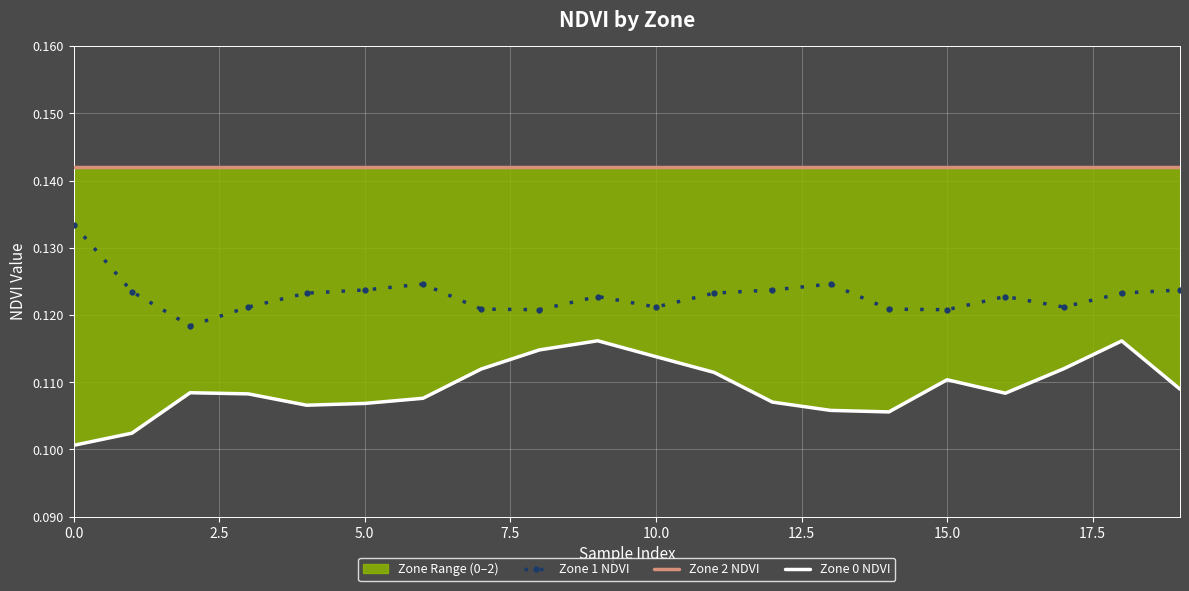

What are all the series names shown in the legend?

Zone 1 NDVI, Zone 2 NDVI, Zone 0 NDVI